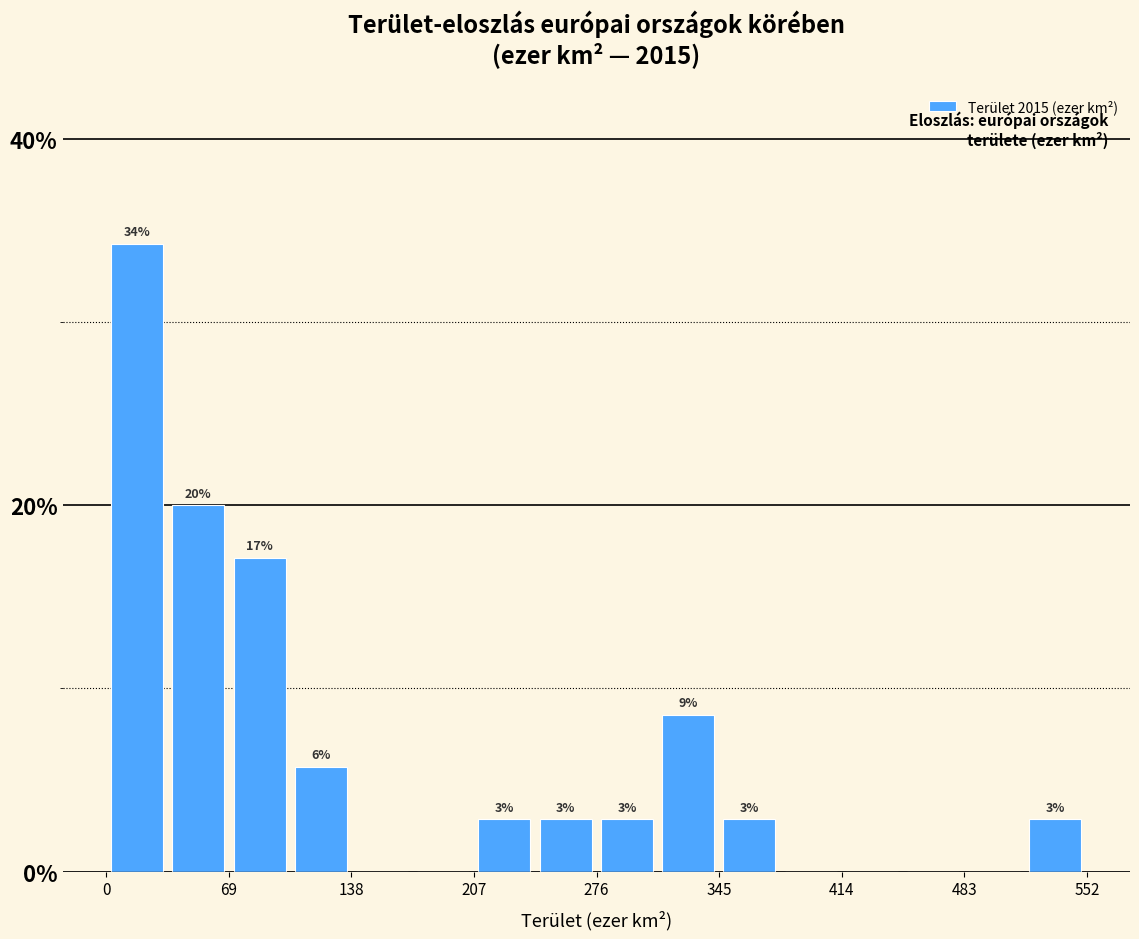

Read against the x-axis, roughly where is the centre of the tallest bar?

20